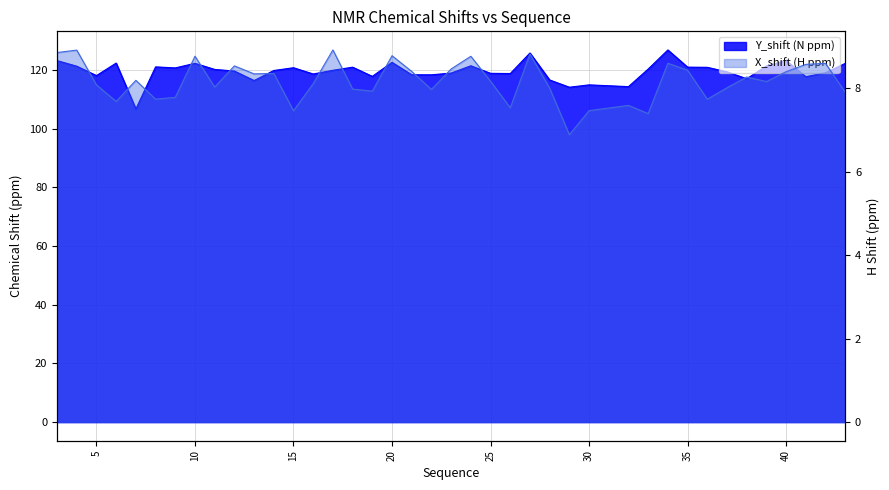

True or false: X_shift and Y_shift intersect in this chart.

False